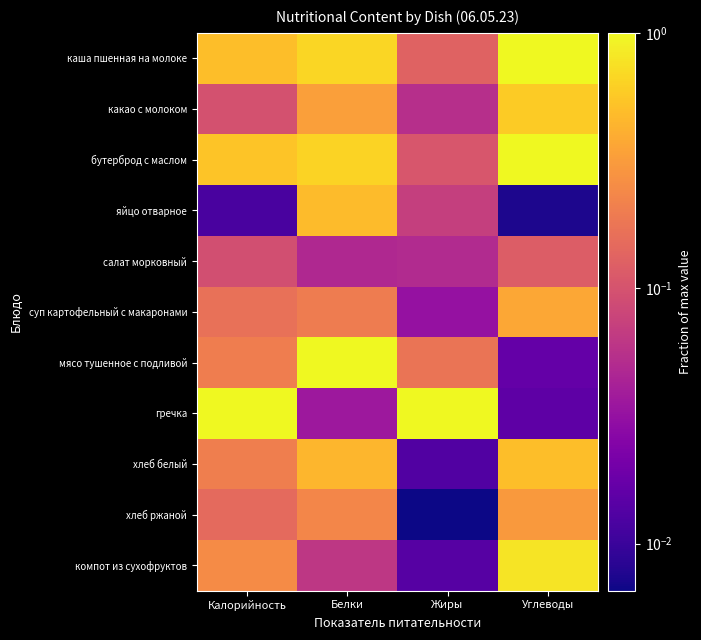

Reading left to right, extract all data points from this chart.

каша пшенная на молоке: Калорийность=0.5	Белки=0.7	Жиры=0.1	Углеводы=1.0
какао с молоком: Калорийность=0.1	Белки=0.3	Жиры=0.1	Углеводы=0.6
бутерброд с маслом: Калорийность=0.5	Белки=0.6	Жиры=0.1	Углеводы=1.0
яйцо отварное: Калорийность=0.0	Белки=0.5	Жиры=0.1	Углеводы=0.0
салат морковный: Калорийность=0.1	Белки=0.0	Жиры=0.1	Углеводы=0.1
суп картофельный с макаронами: Калорийность=0.2	Белки=0.2	Жиры=0.0	Углеводы=0.4
мясо тушенное с подливой: Калорийность=0.2	Белки=1.0	Жиры=0.2	Углеводы=0.0
гречка: Калорийность=1.0	Белки=0.0	Жиры=1.0	Углеводы=0.0
хлеб белый: Калорийность=0.2	Белки=0.4	Жиры=0.0	Углеводы=0.5
хлеб ржаной: Калорийность=0.1	Белки=0.2	Жиры=0.0	Углеводы=0.3
компот из сухофруктов: Калорийность=0.3	Белки=0.1	Жиры=0.0	Углеводы=0.8